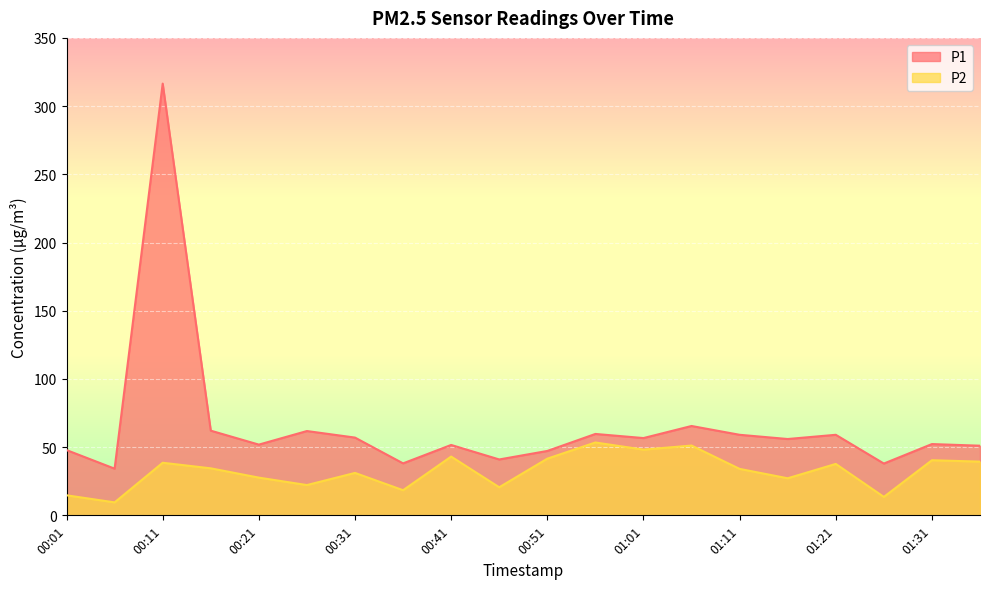

Rank the series by their average value, from highest to lowest.

P1, P2